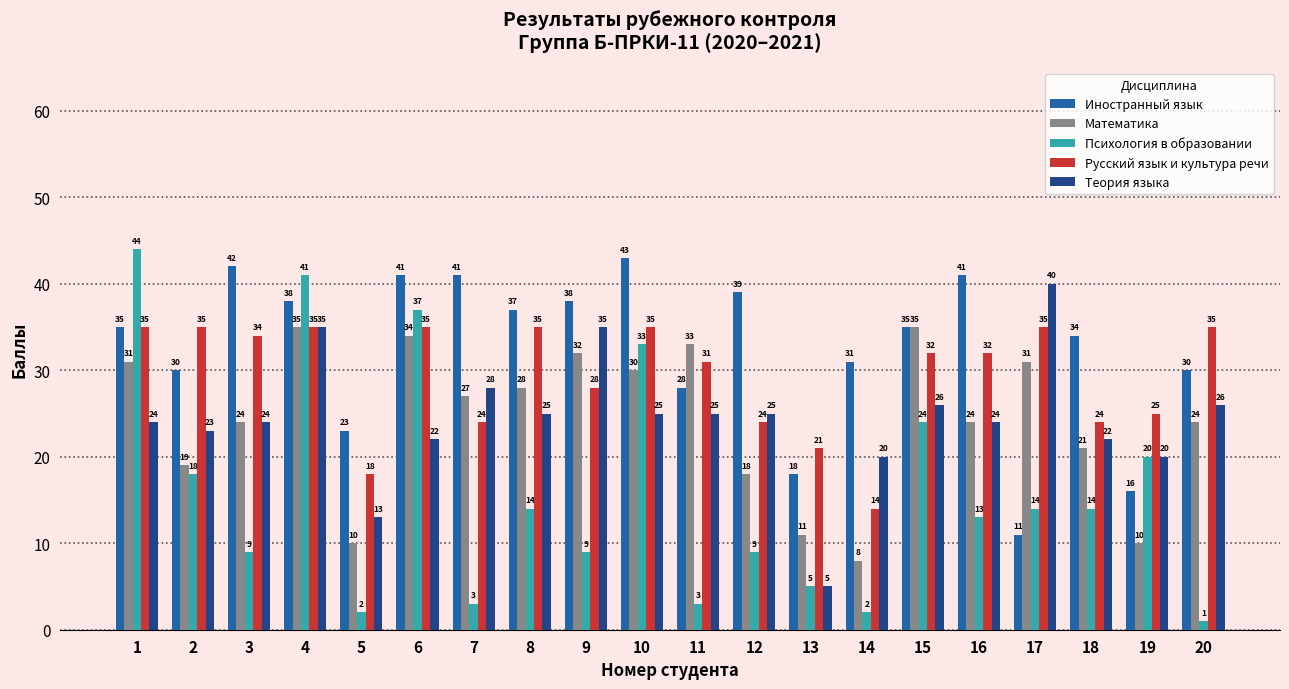

True or false: Иностранный язык has a value of 11 at 17.

True